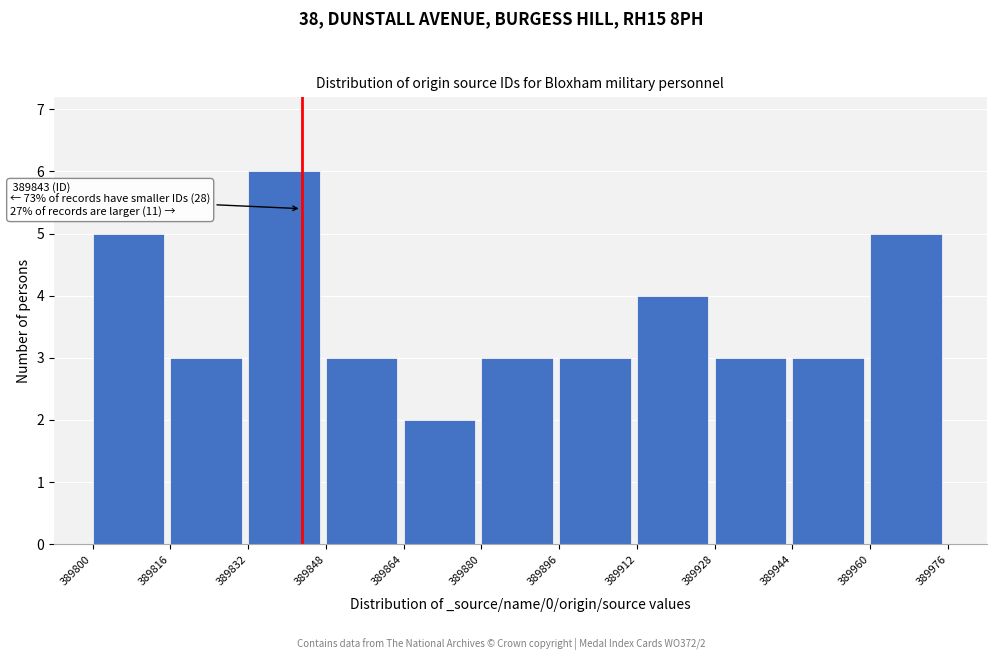

Over which range of the x-axis is the bar tallest?

389832 to 389848